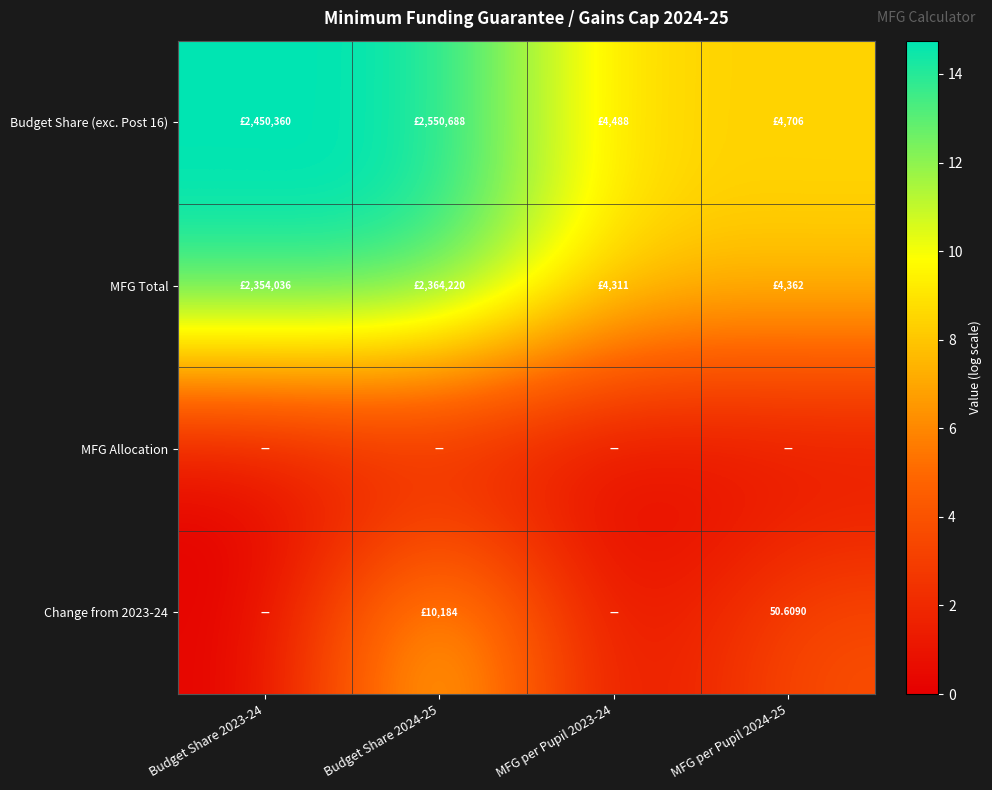

What is the spread (max minus min) of values at MFG per Pupil 2023-24?

8.4